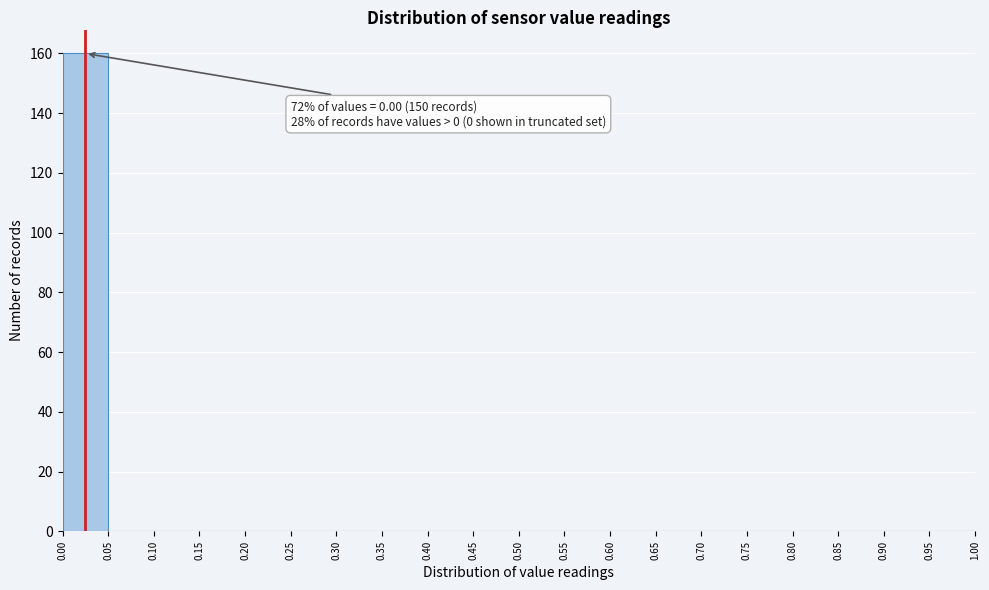

Over which range of the x-axis is the bar tallest?

0.00 to 0.05